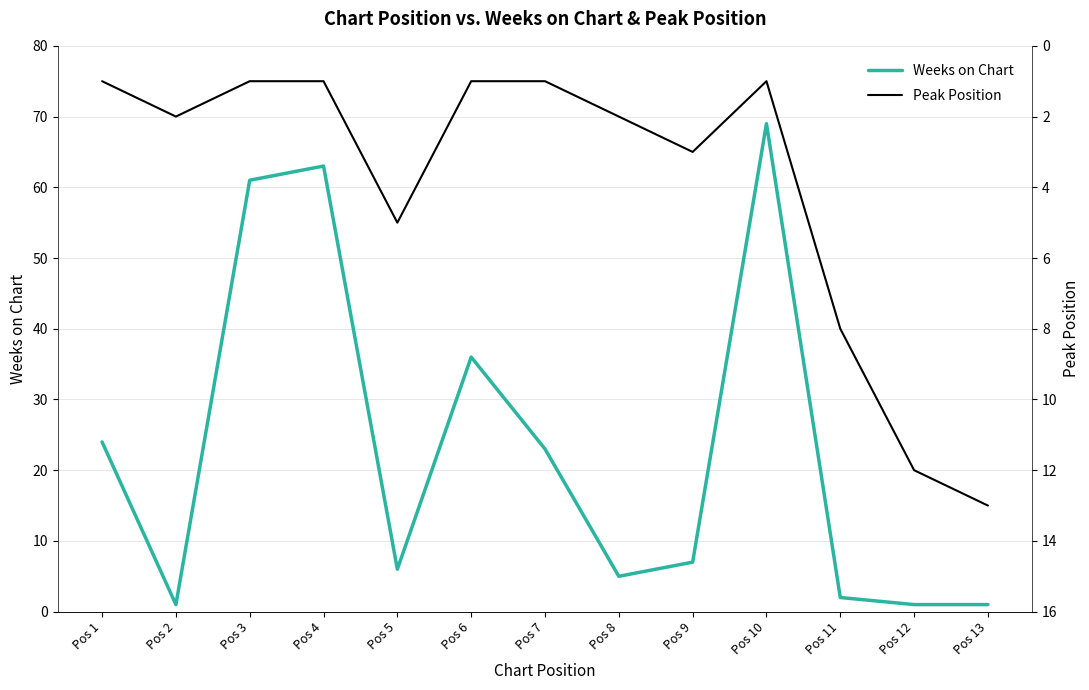

In Weeks on Chart, how many points are lower than both neighbors (excluding endpoints)?

3